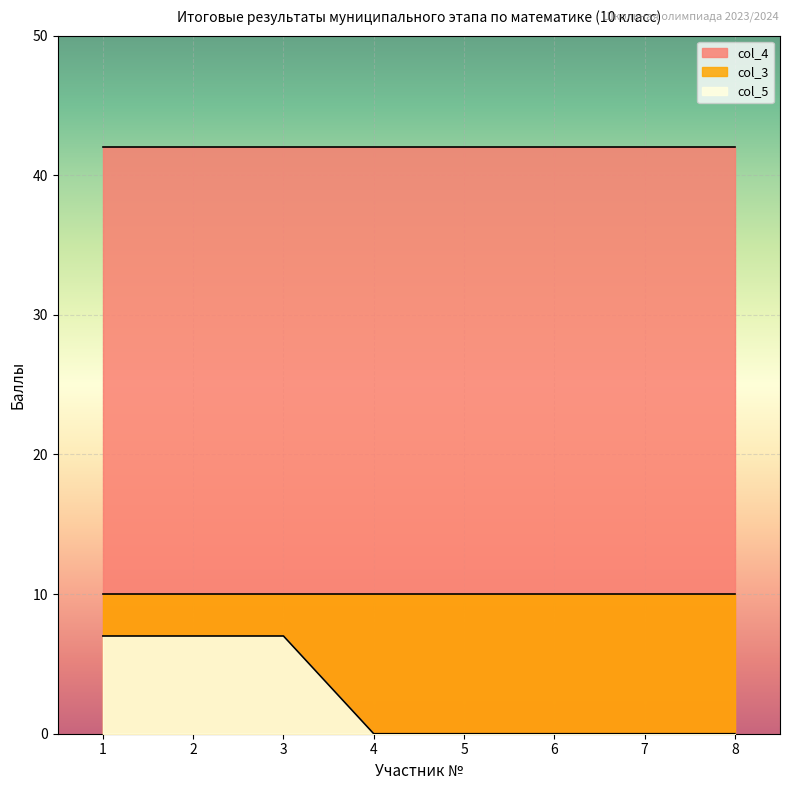

True or false: col_3 has more than 1 points higher than both neighbors.

False